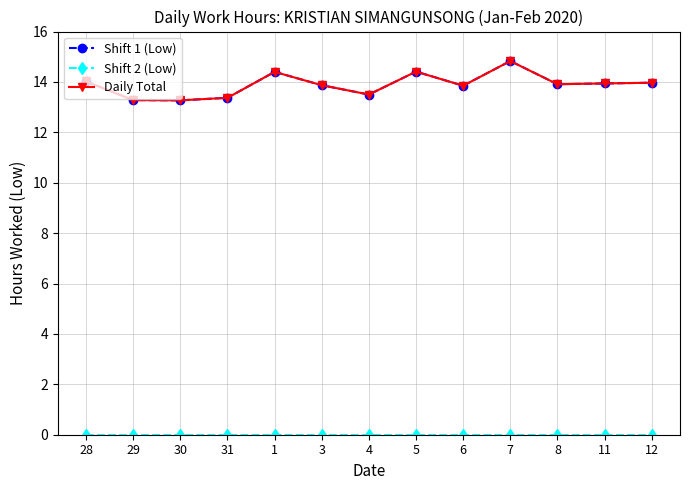

Between 28 and 7, which series saw the biggest shift?

Shift 1 (Low)